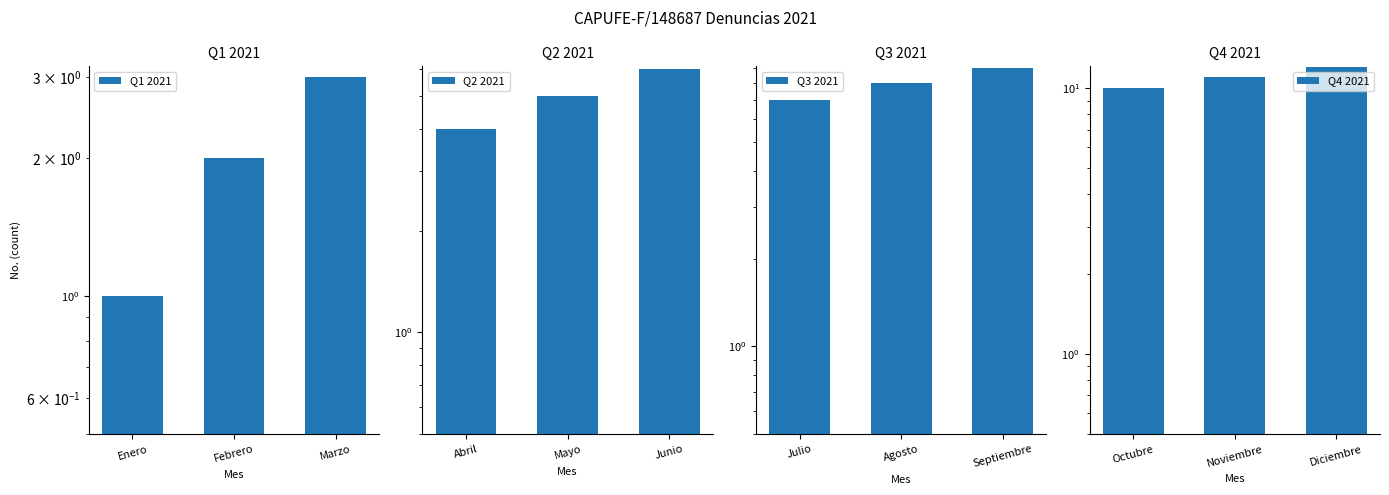

Rank the categories by Q1 2021 value from lowest to highest.

Enero, Febrero, Marzo